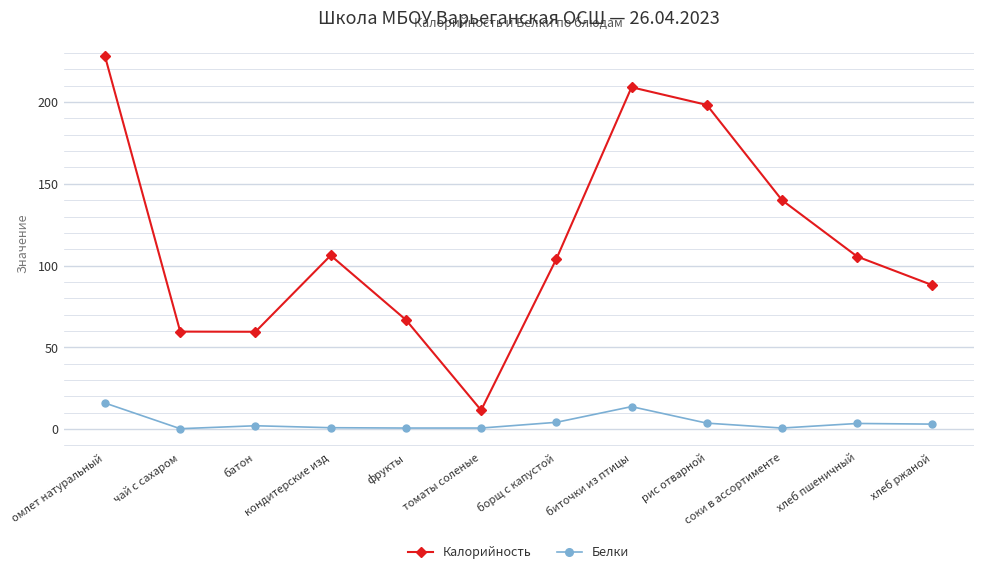

True or false: Калорийность has more than 1 points higher than both neighbors.

True